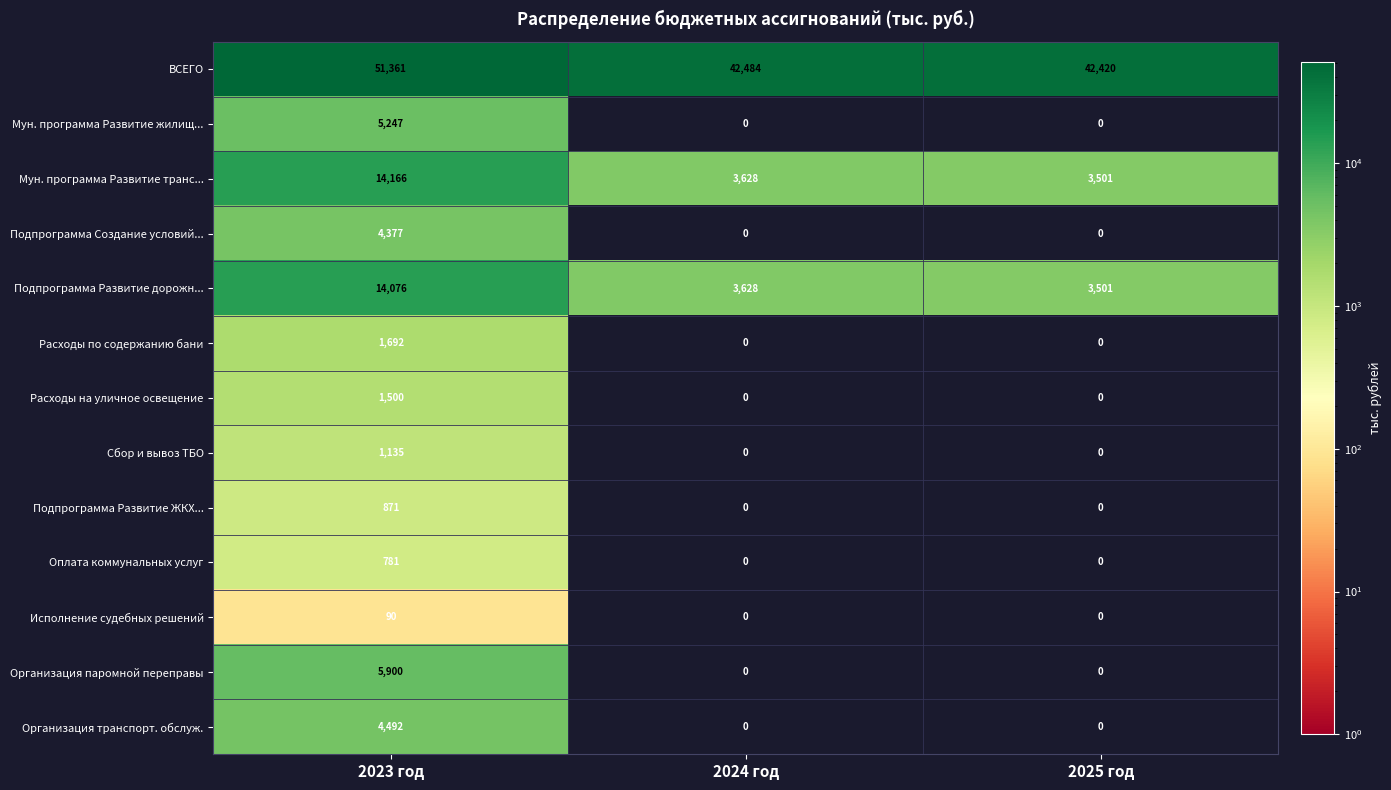

At how many categories does at least one series exceed 16061?

3